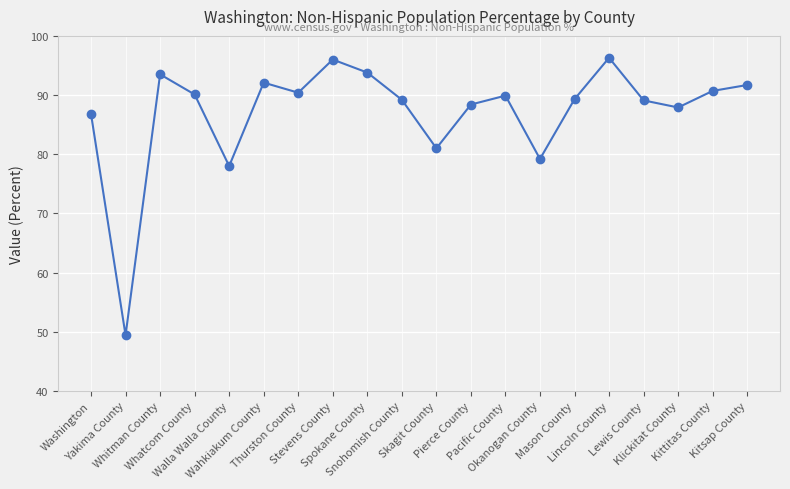

Which category has the lowest value across all series?

Yakima County